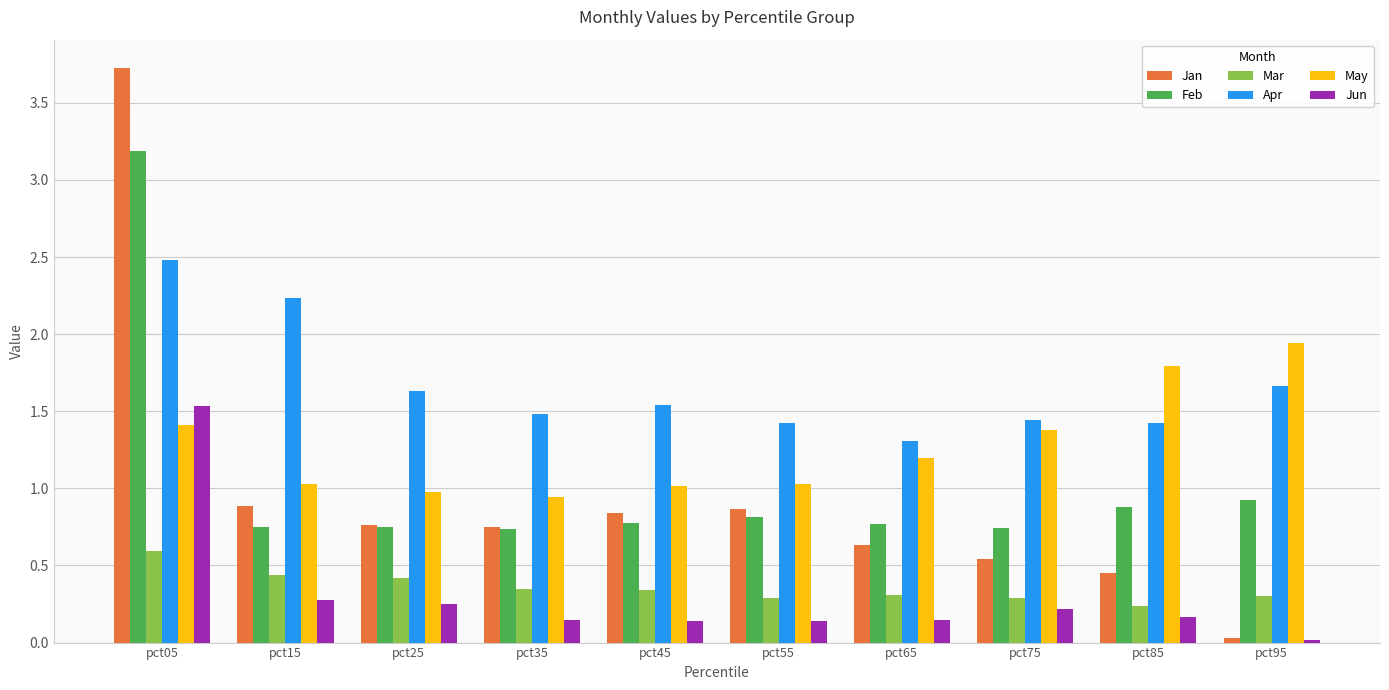

Which series has the largest total across all categories?

Apr